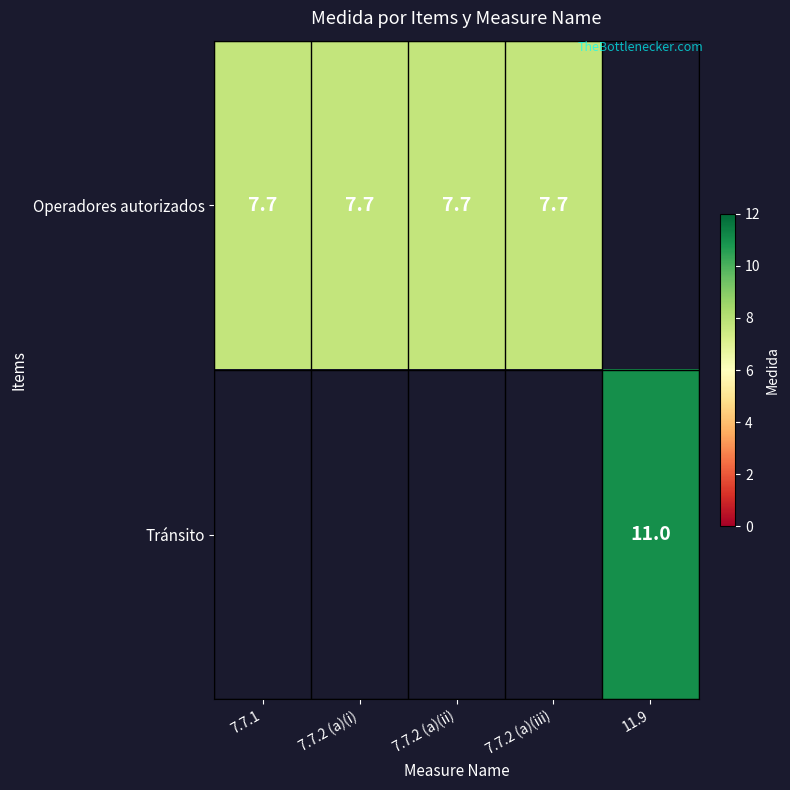

What is the sum of the Operadores autorizados values at 7.7.2 (a)(iii) and 7.7.1?

15.4